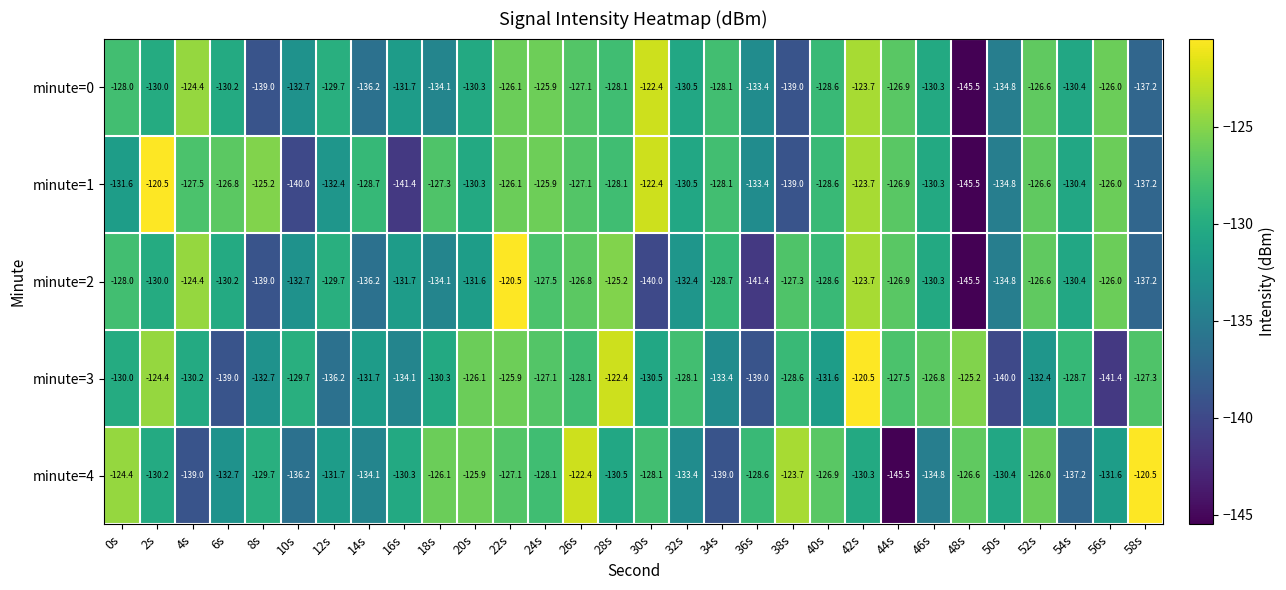

What is the minimum value for minute=4?

-145.5